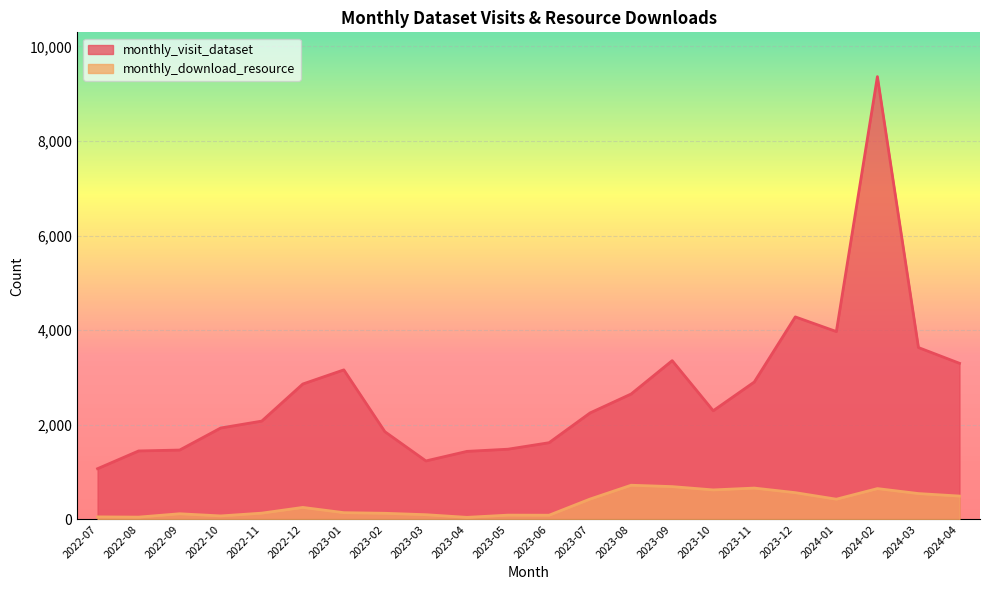

What is the difference between the highest and lowest values at 2022-07?

1019